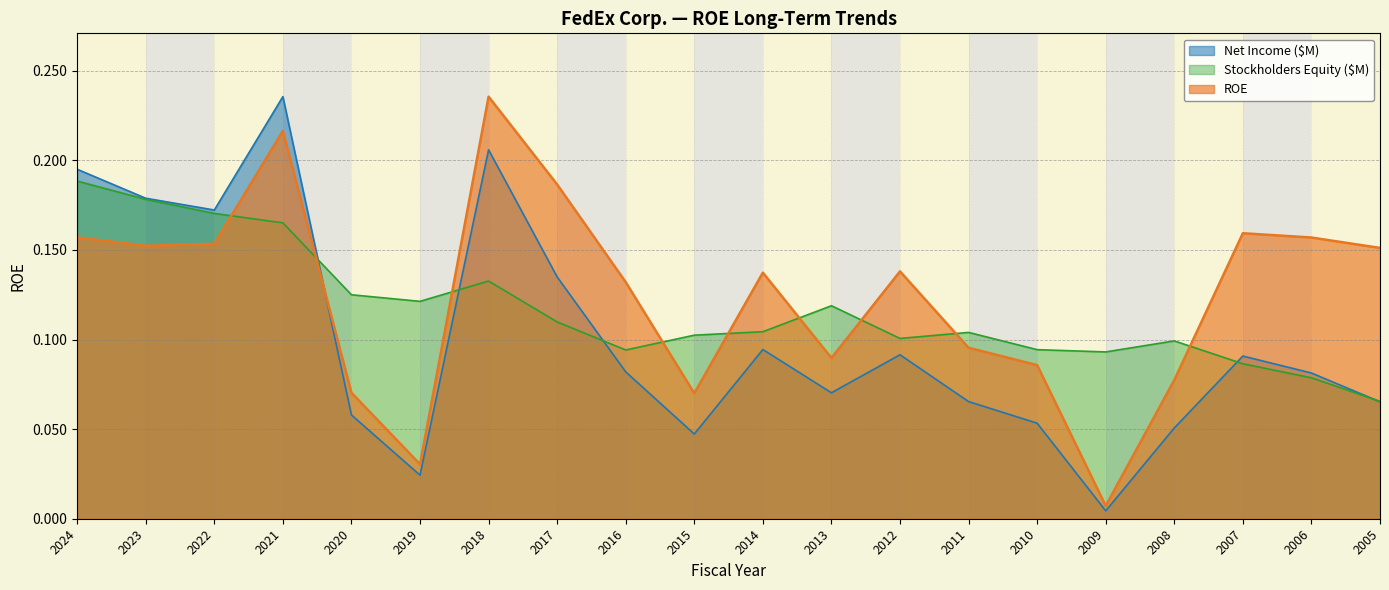

True or false: Net Income ($M) has more than 2 points higher than both neighbors.

True